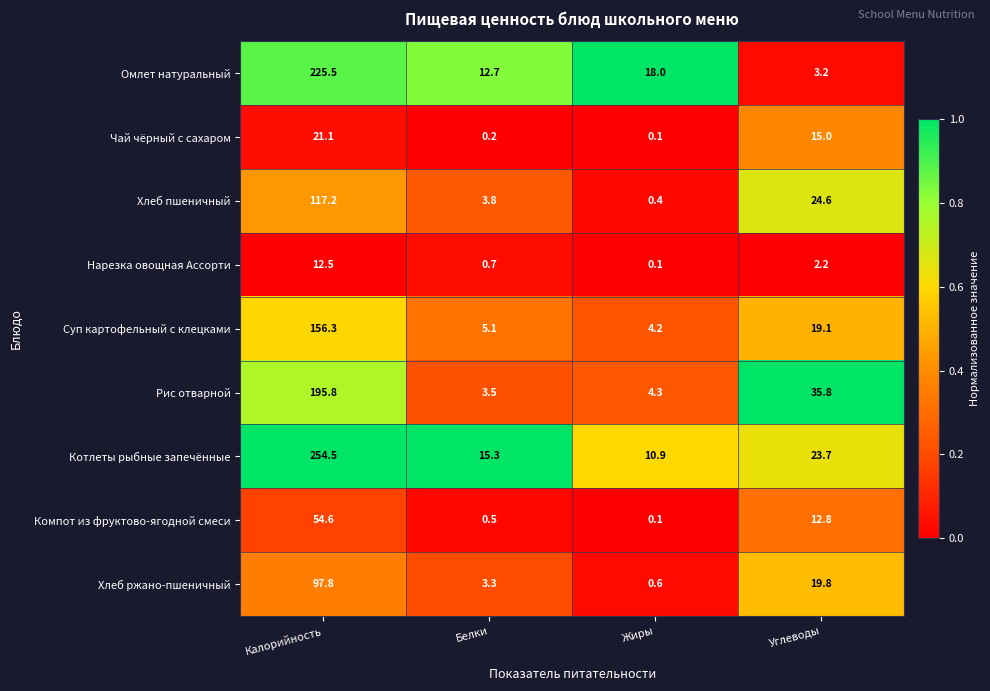

What is the sum of all Омлет натуральный values?

259.4